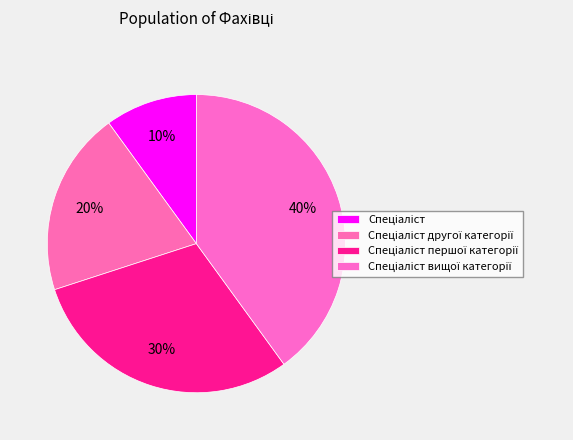

To the nearest percent, what is the average slice percentage?

25%